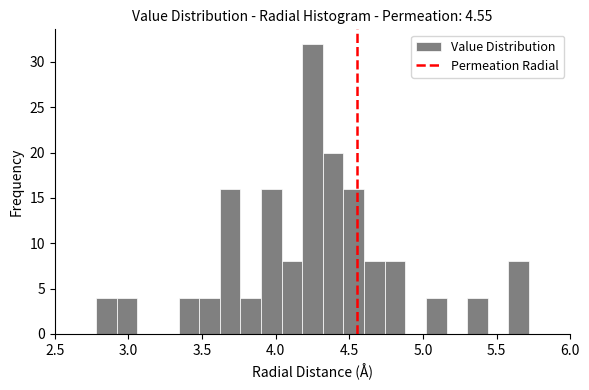

Around what value on the x-axis is the tallest bar? Give the approximate position of its centre, as read against the axis.

4.25